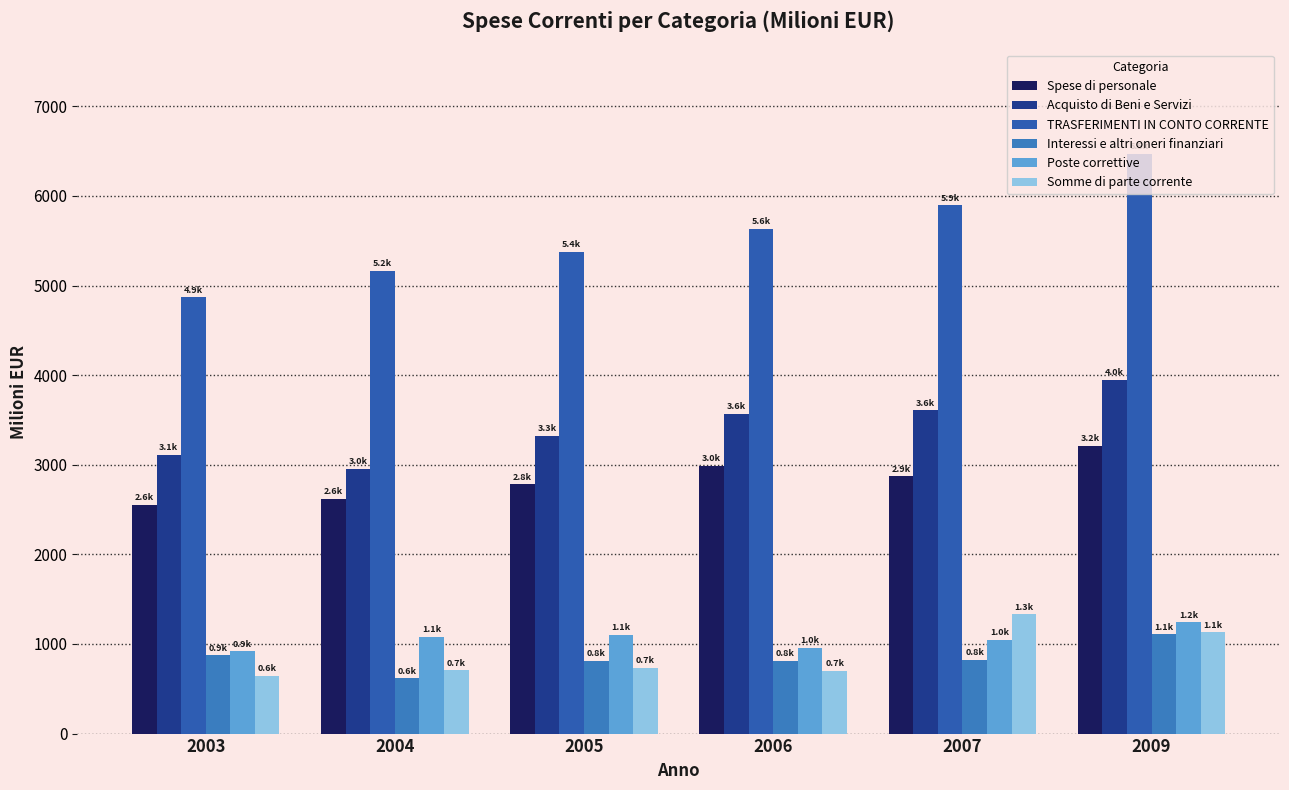

Where does the Acquisto di Beni e Servizi series first go above 3569?

2006